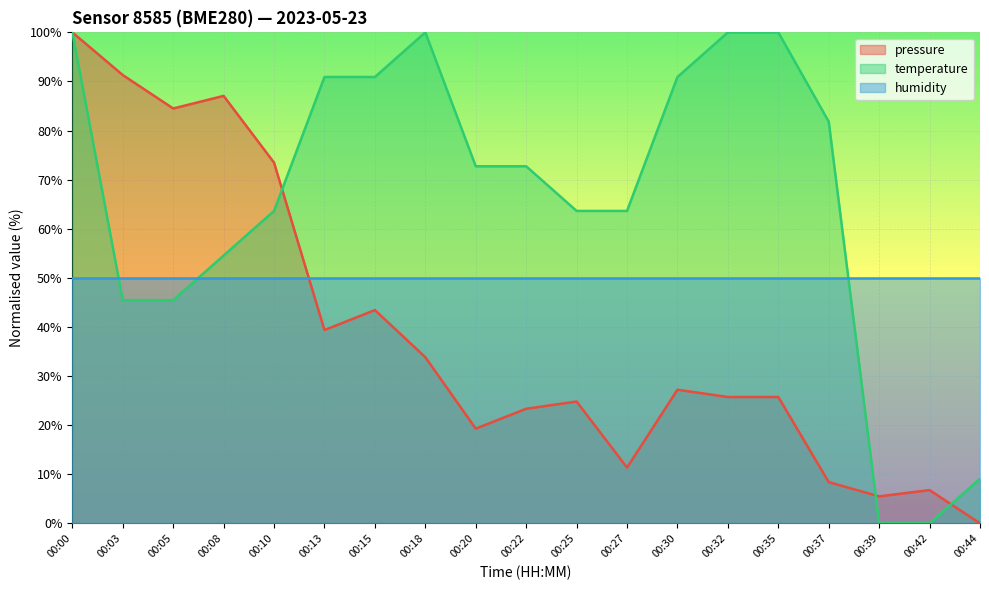

Between 00:18 and 00:42, which series saw the biggest shift?

temperature